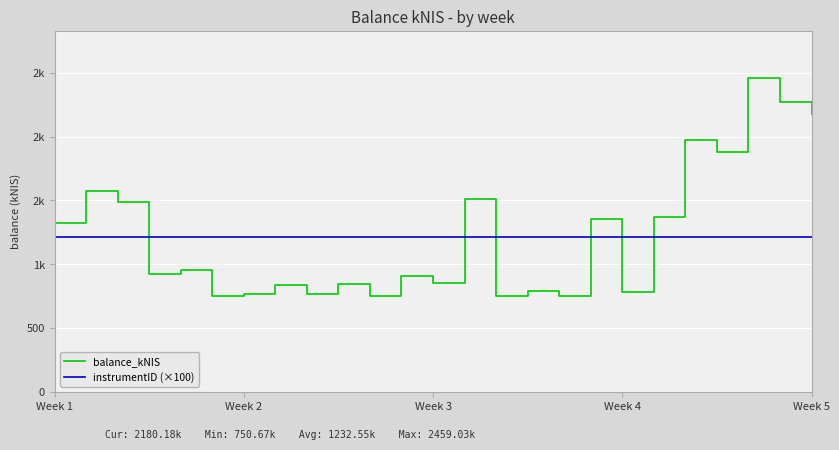

Rank the series by their average value, from highest to lowest.

balance_kNIS, instrumentID (×100)